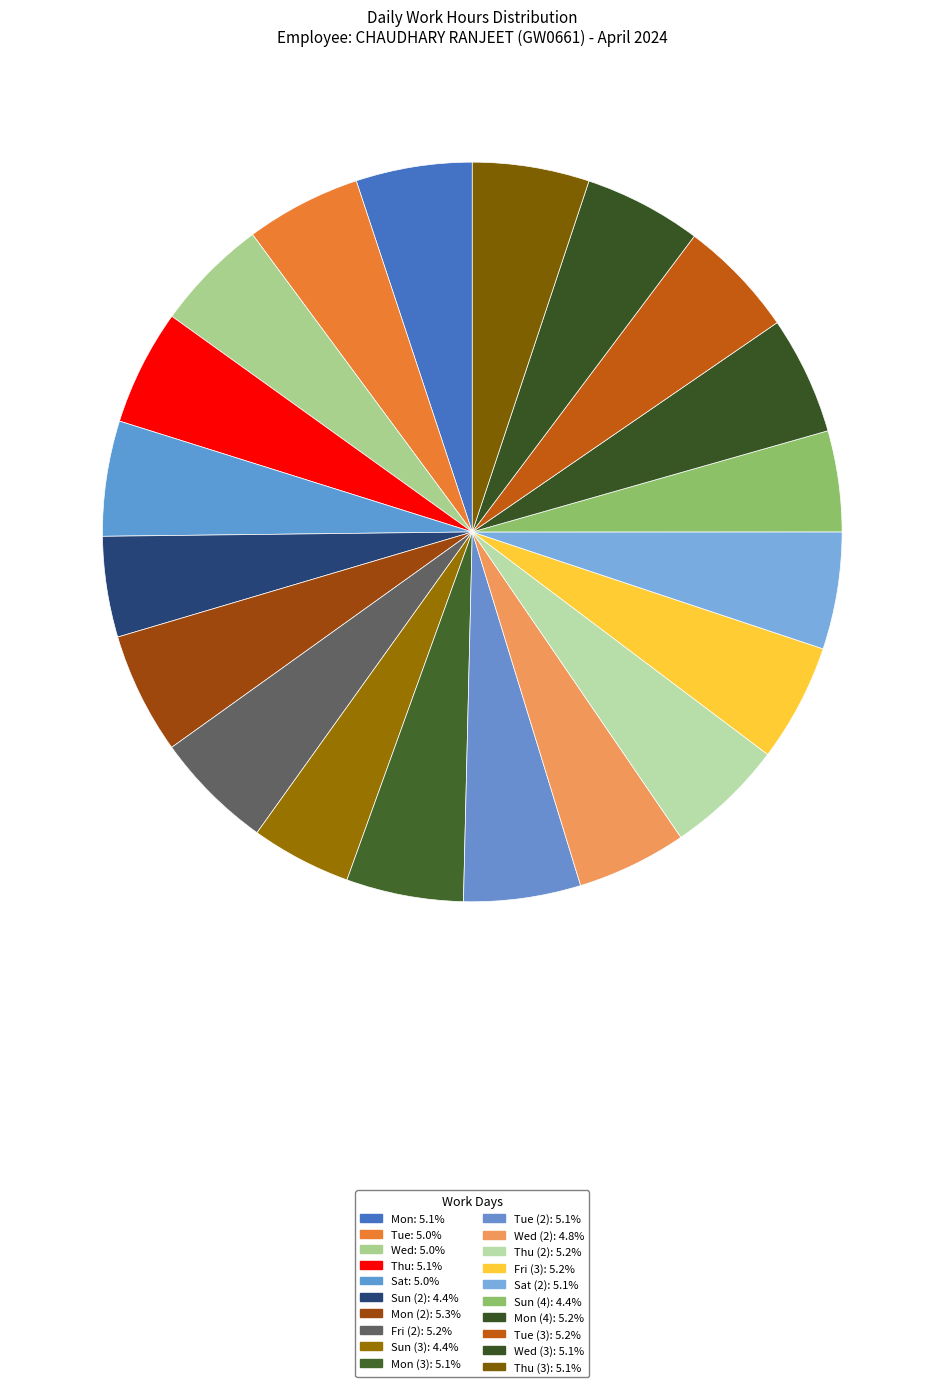

Count the number of slices in the pie.

20